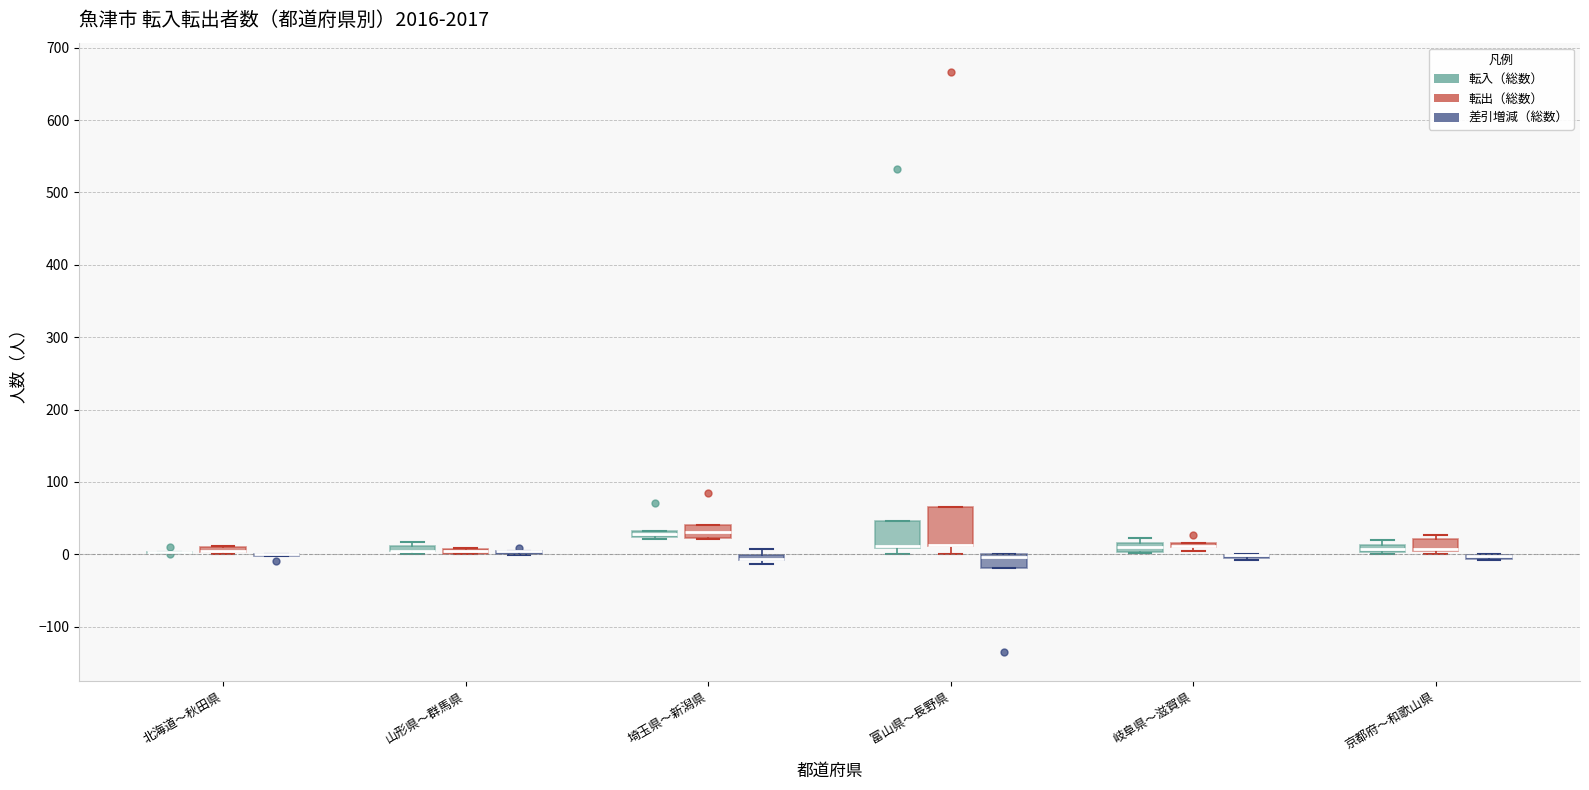

Where is the upper edge of the box for 岐阜県〜滋賀県 (転入（総数）) on the y-axis? The values are not printed on the chart, so give them approximately, as read against the axis.

20